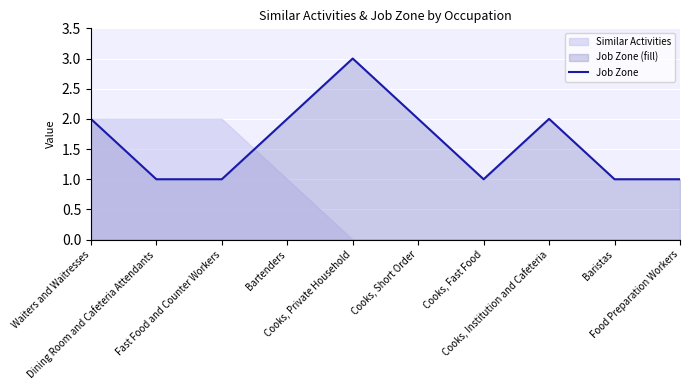

What value does the data have at Cooks, Short Order?

2